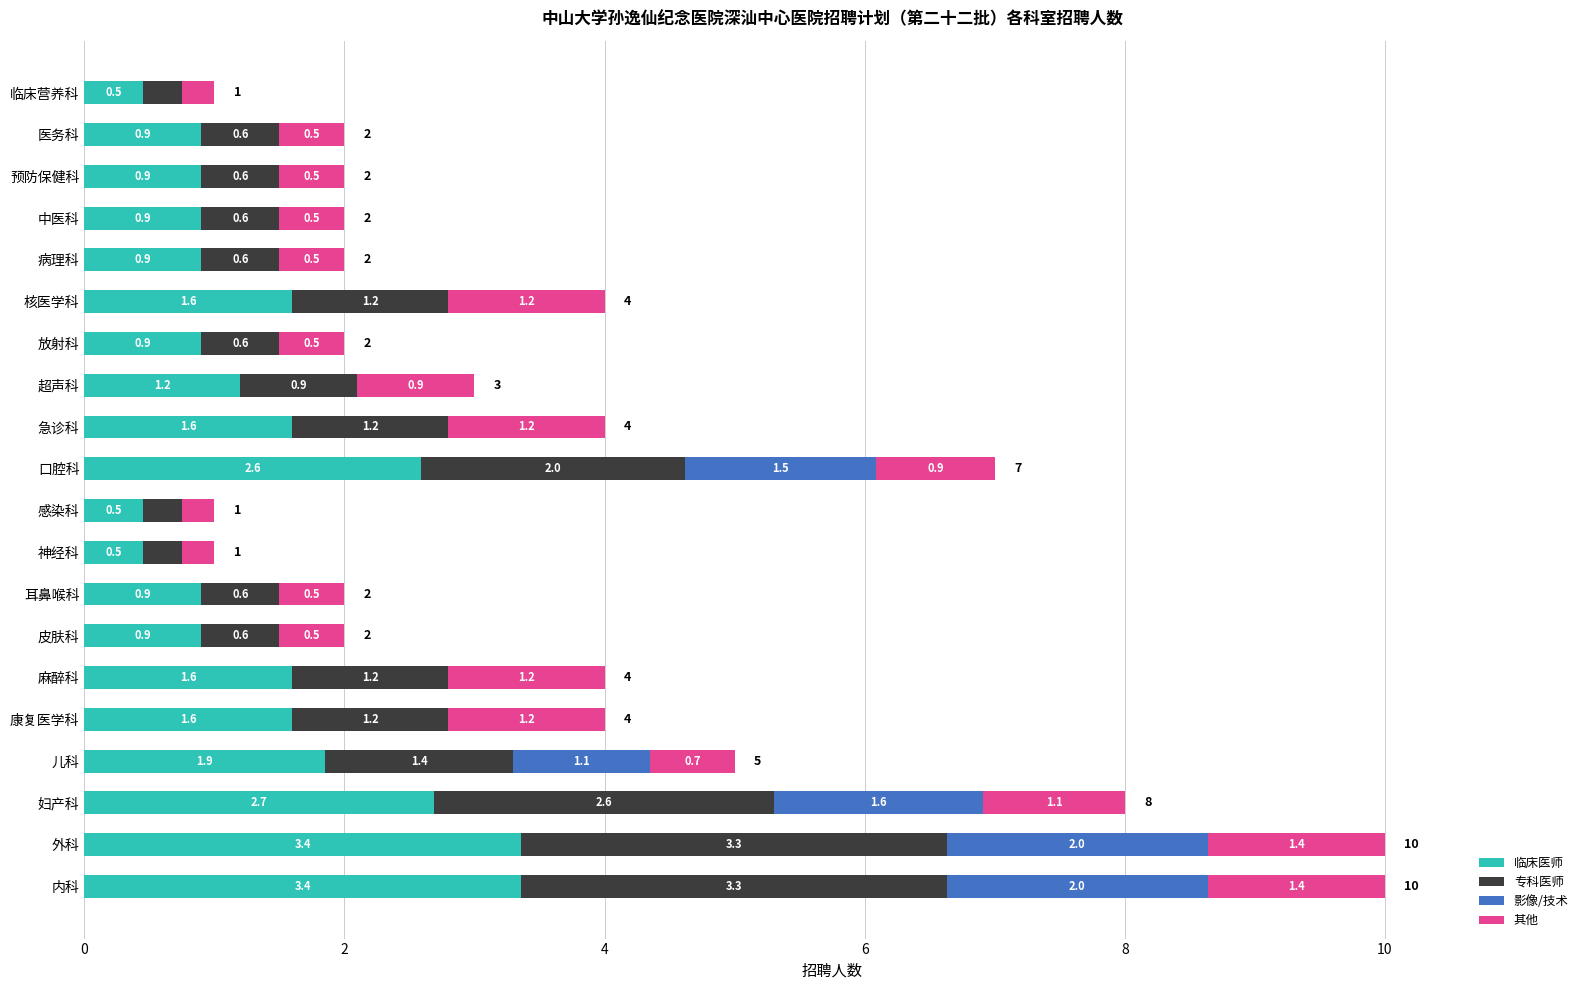

What is the maximum value for 临床医师?

3.4